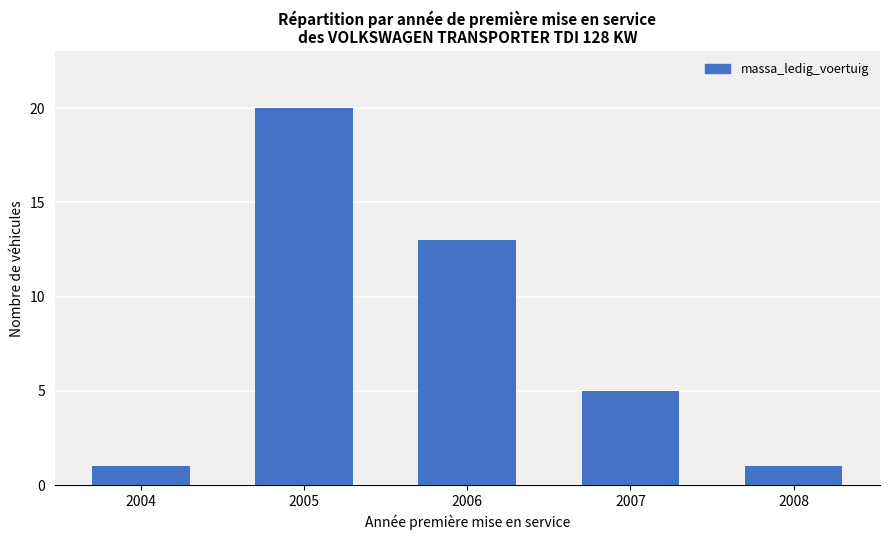

Count the values in the range 1 to 13.

4